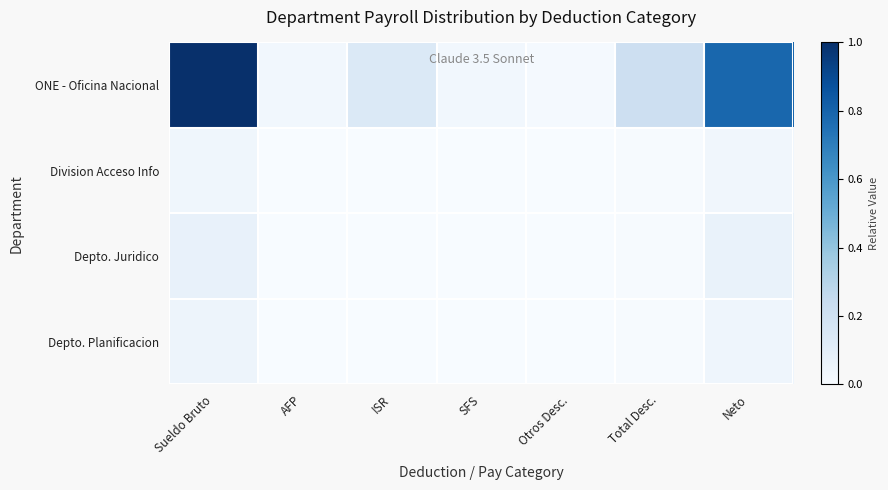

Between Otros Desc. and AFP, which is larger?

AFP